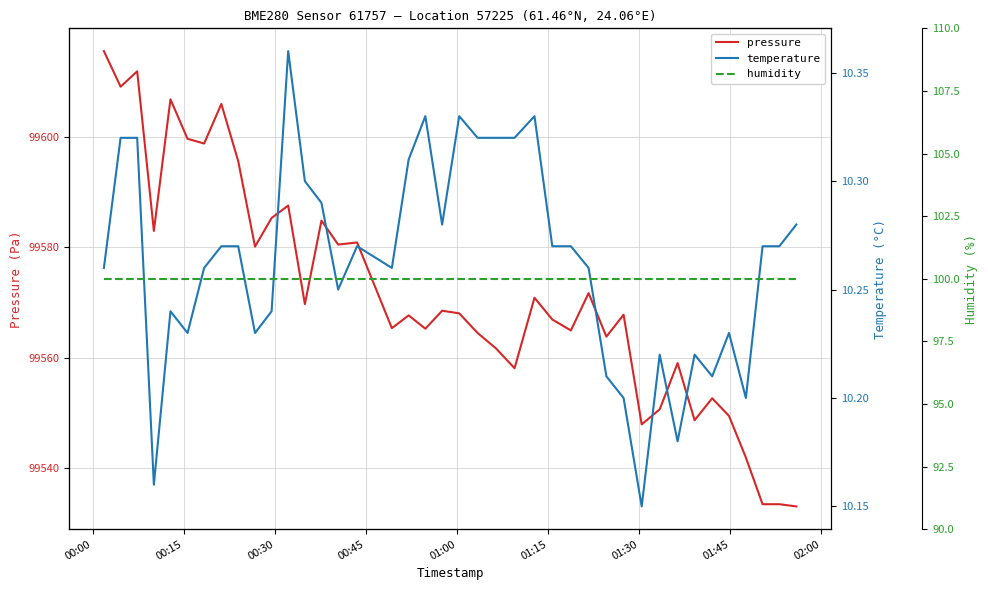

What is the value of the humidity point at the 4th from the left?

100.0